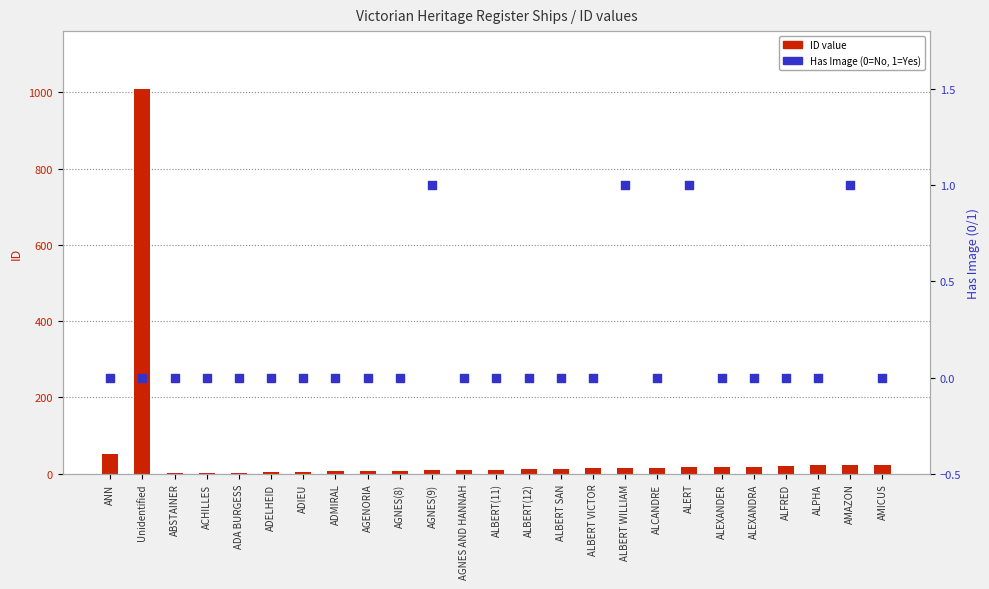

Is the value of Has Image (0/1) at ALEXANDER greater than the value of ID value at AGNES AND HANNAH?

No